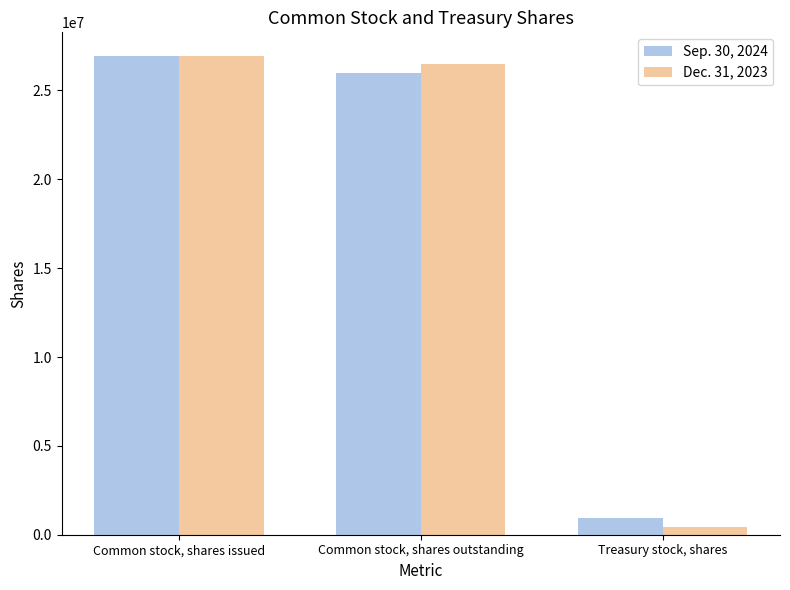

What is the label of the 3rd bar from the right?

Common stock, shares issued